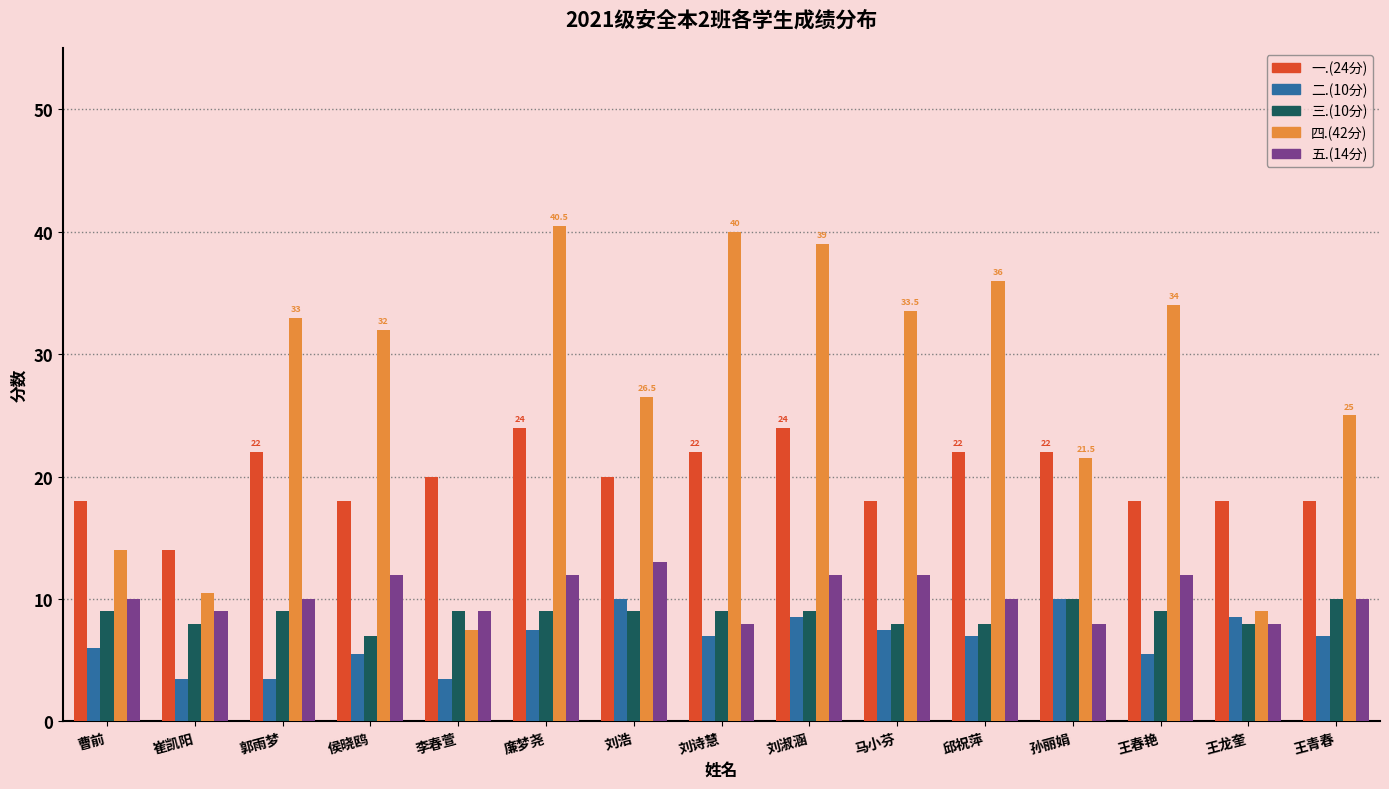

What is the difference between the maximum and second lowest values in the 一.(24分) series?

6.0